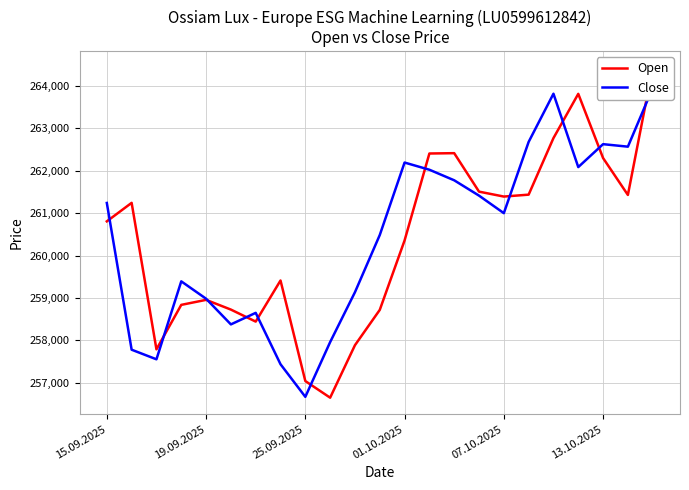

What is the average value of the Open series?

260380